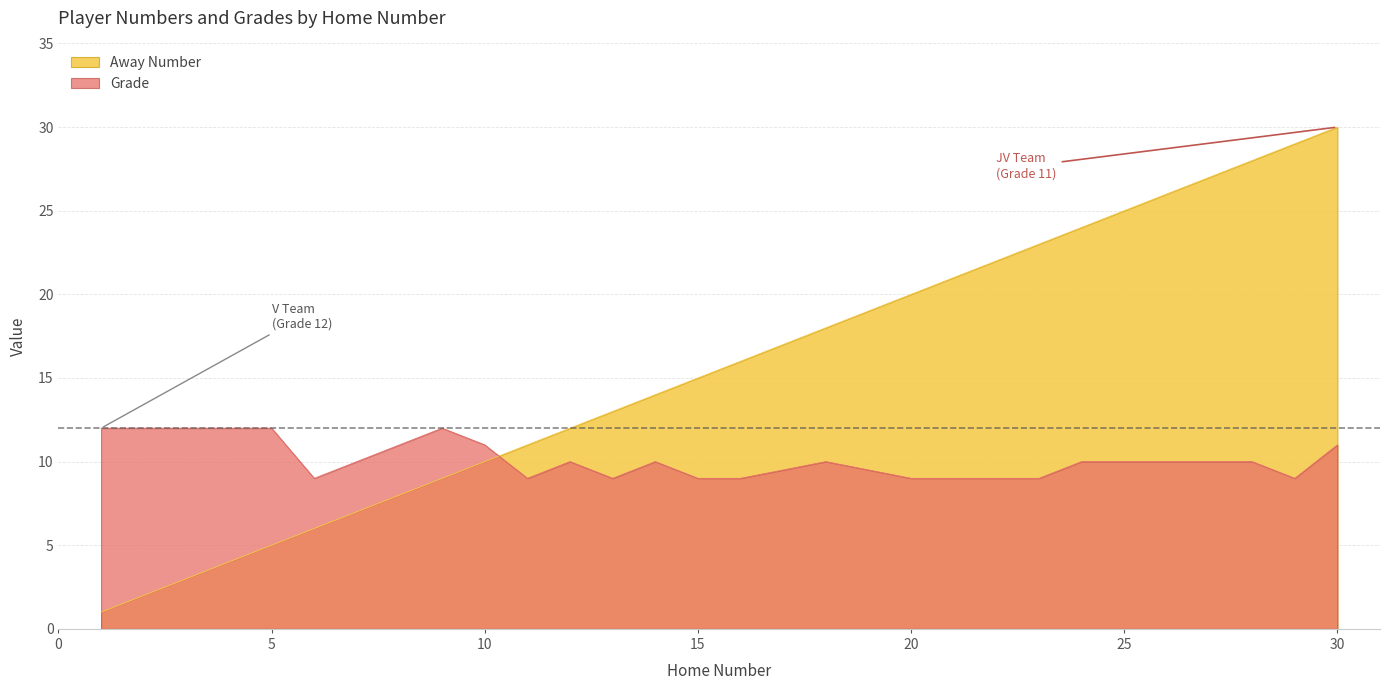

List the series in order of their overall mean, lowest first.

Grade, Away Number